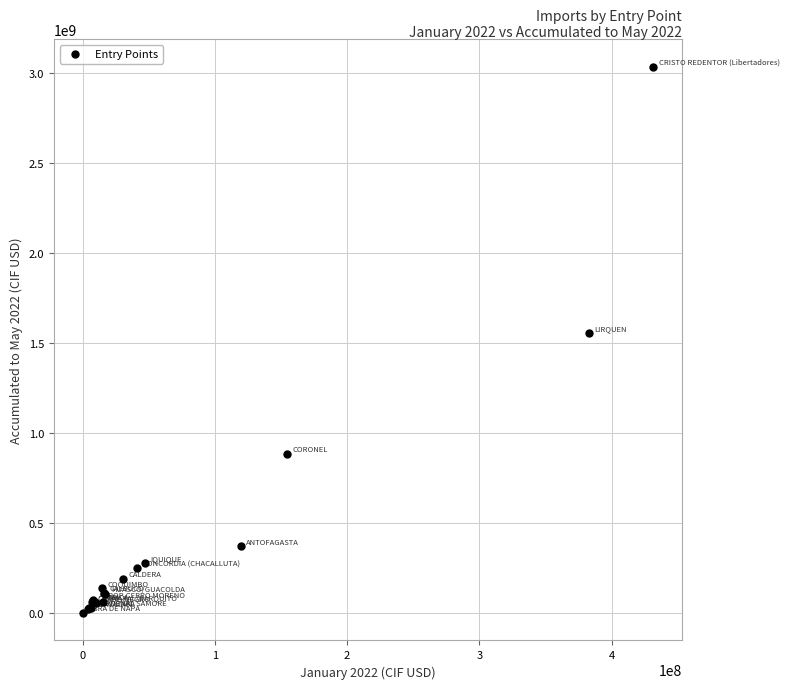

What Y value in the scatter plot is closest to 1518064810?

1554073357.3